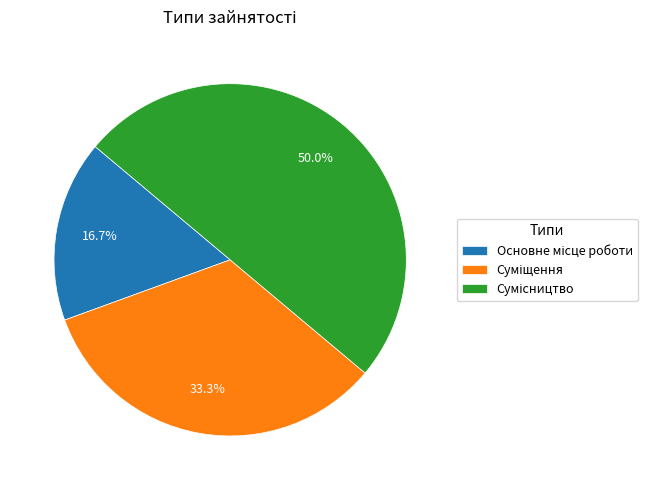

Rank the categories by value from highest to lowest.

Сумісництво, Суміщення, Основне місце роботи